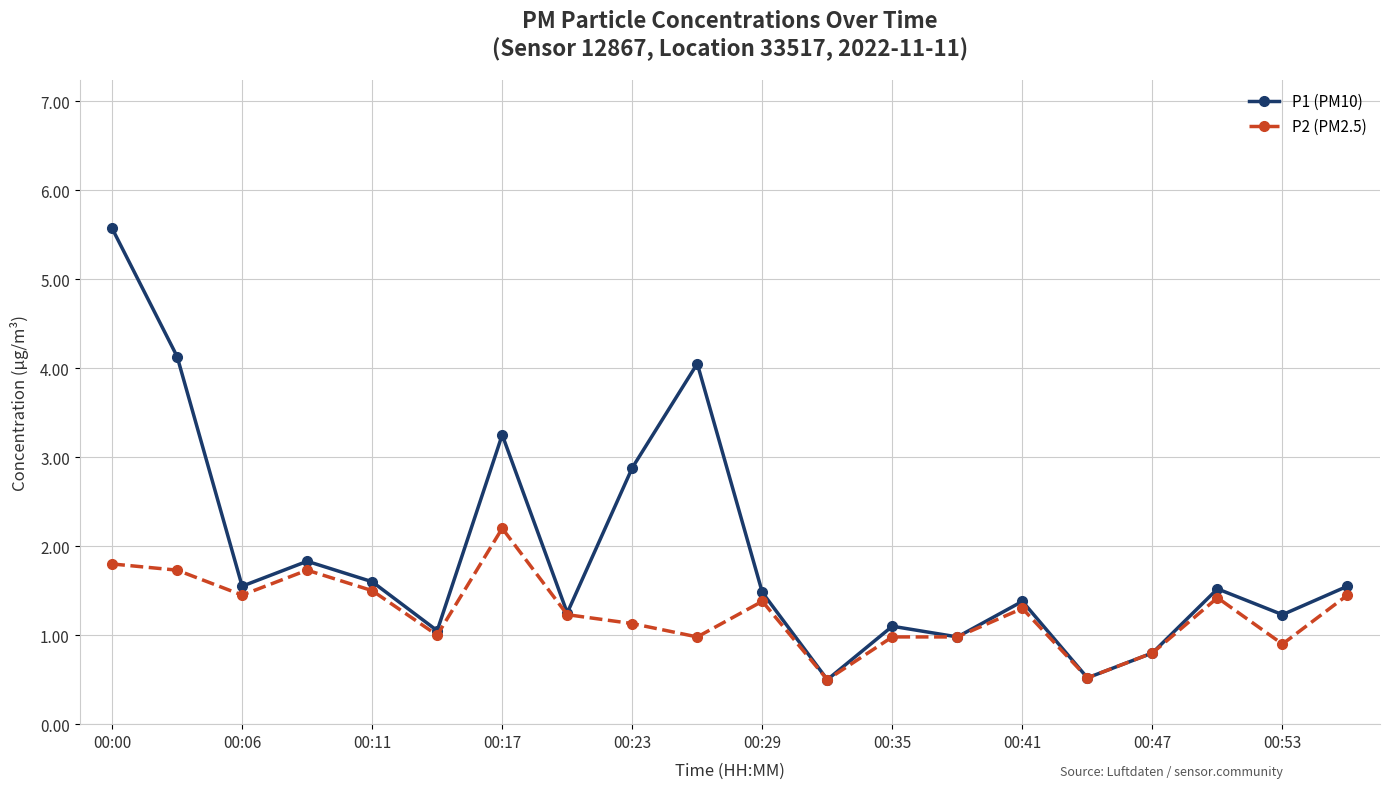

How many distinct data groups are displayed?

2